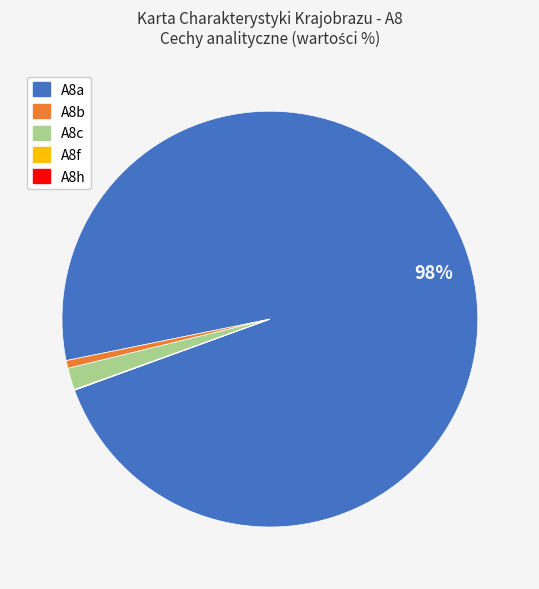

Is it true that A8c is 7% of the pie?

False